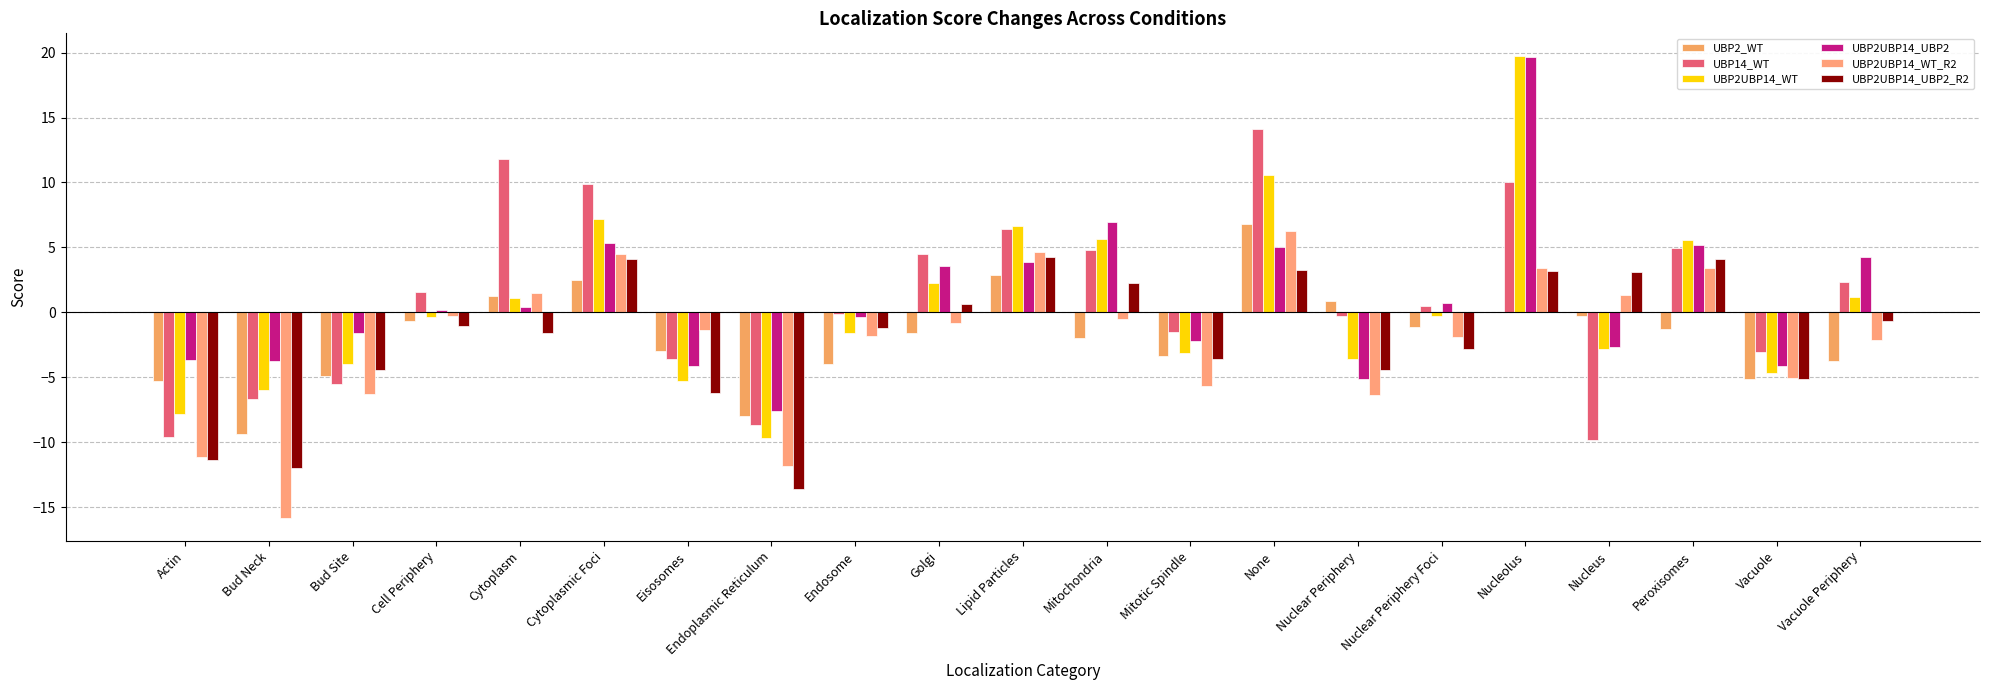

Does the chart contain stacked bars?

No